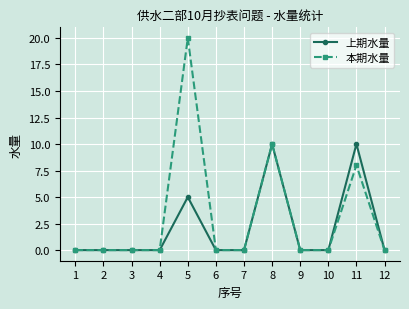

Which series changed the most between 4 and 11?

上期水量